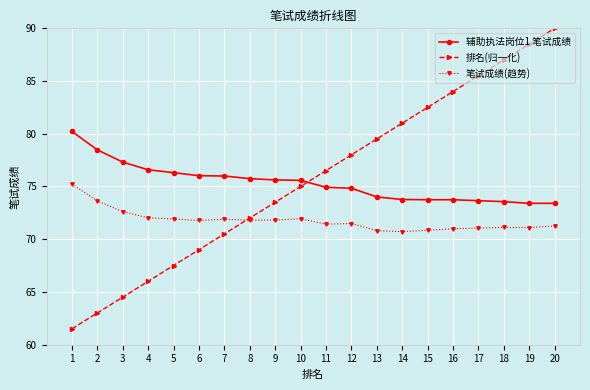

Between 3 and 9, which series saw the biggest shift?

排名(归一化)